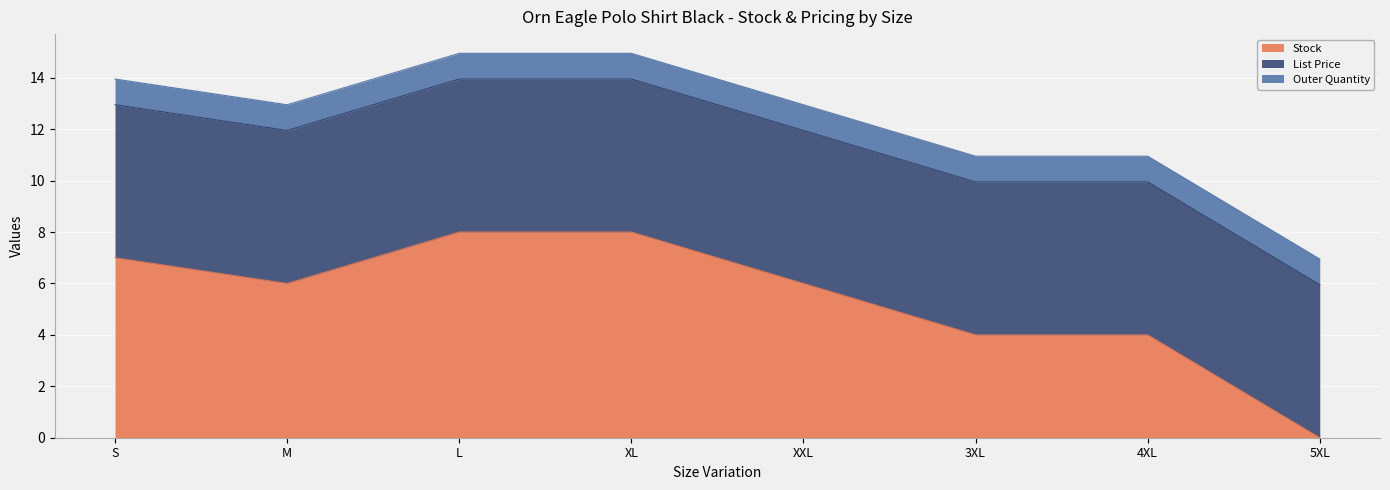

Reading left to right, what are all the values shown in this chart?

Stock: S=7.0	M=6.0	L=8.0	XL=8.0	XXL=6.0	3XL=4.0	4XL=4.0	5XL=0.0
List Price: S=6.0	M=6.0	L=6.0	XL=6.0	XXL=6.0	3XL=6.0	4XL=6.0	5XL=6.0
Outer Quantity: S=1.0	M=1.0	L=1.0	XL=1.0	XXL=1.0	3XL=1.0	4XL=1.0	5XL=1.0